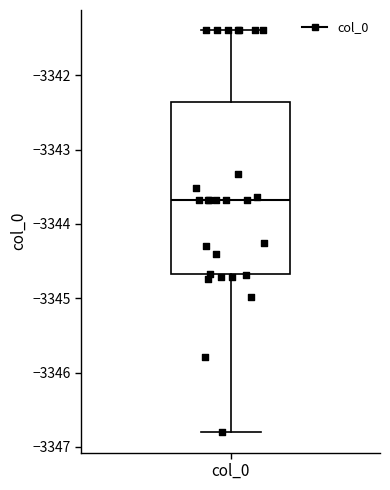

Transcribe this box plot: give where the median line is, the range the box spans, and where the two whiskers end, as read against the y-axis. The values are not printed on the chart, so give them approximately, as read against the axis.

median -3343.7, box -3344.7 to -3342.4, whiskers -3346.8 to -3341.4